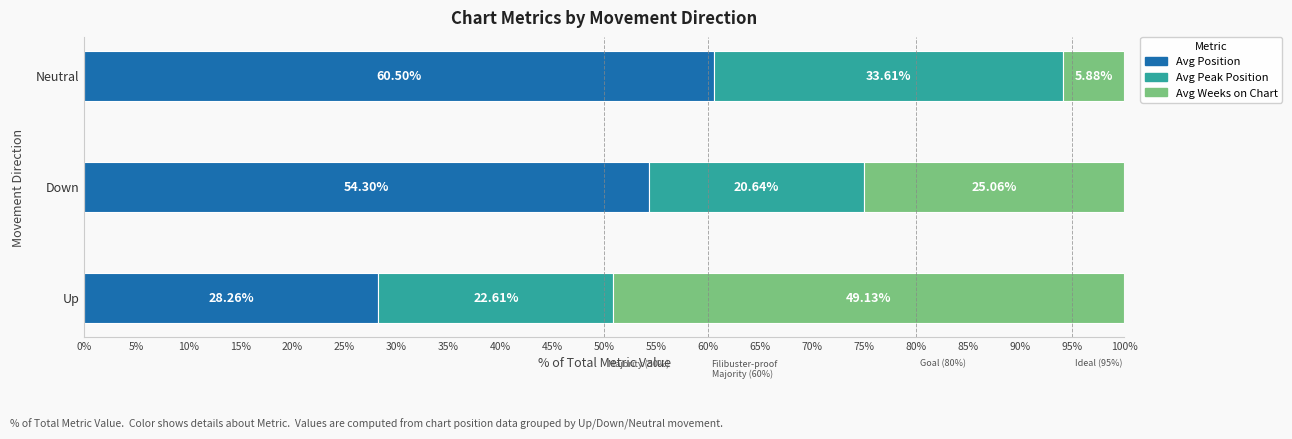

At which label is Avg Position closest to 44?

Down